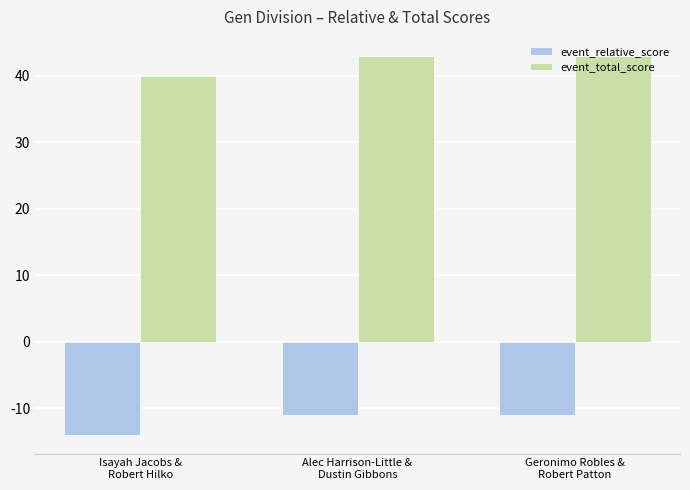

What is the difference between the event_relative_score values at Alec Harrison-Little &
Dustin Gibbons and Isayah Jacobs &
Robert Hilko?

3